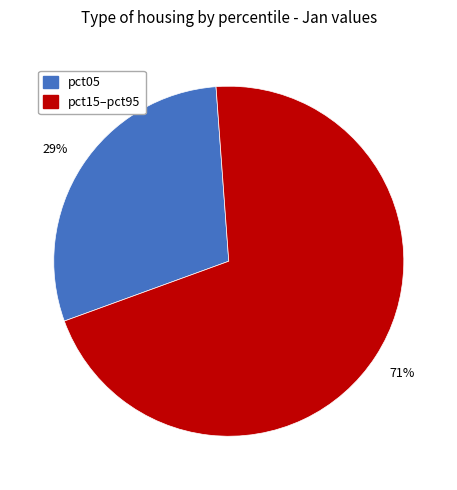

Is there any slice that represents more than half of the pie?

Yes